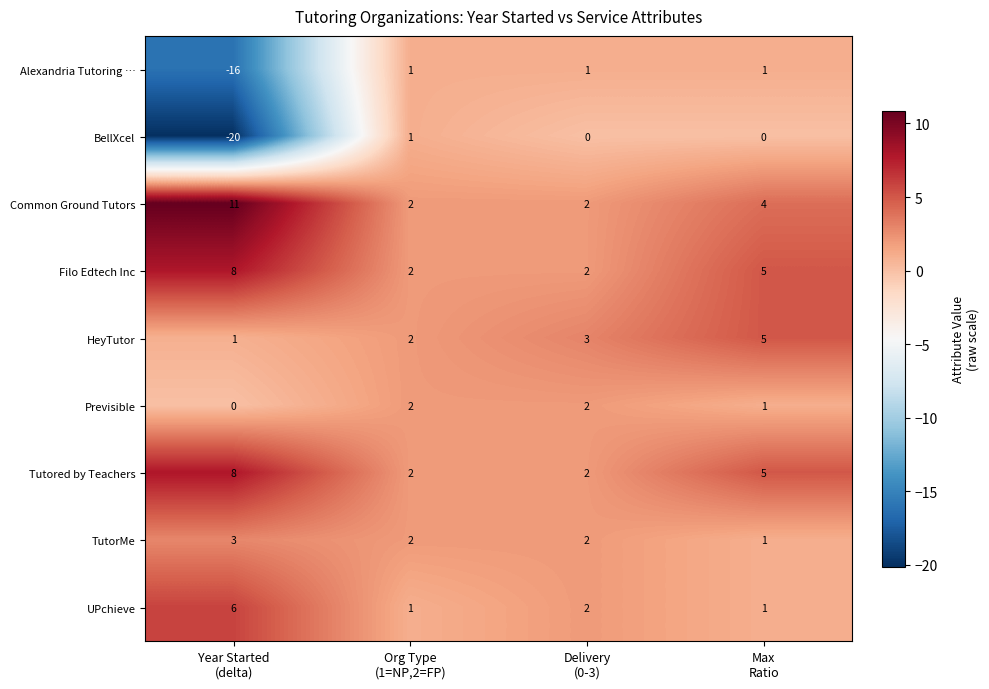

What is the maximum value shown in the chart?

11